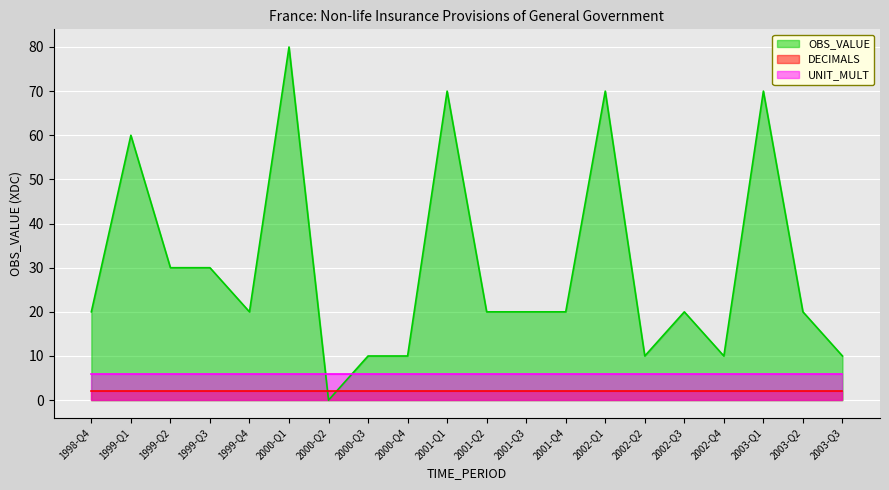

What is the maximum value shown in the chart?

80